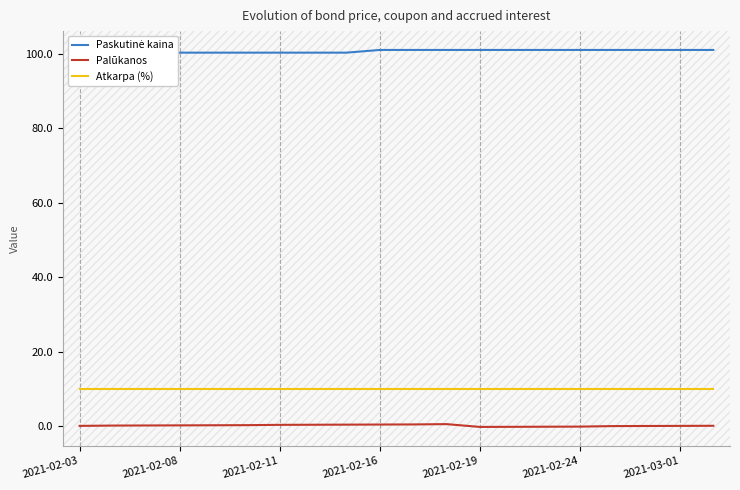

In Palūkanos, how many points are lower than both neighbors (excluding endpoints)?

1